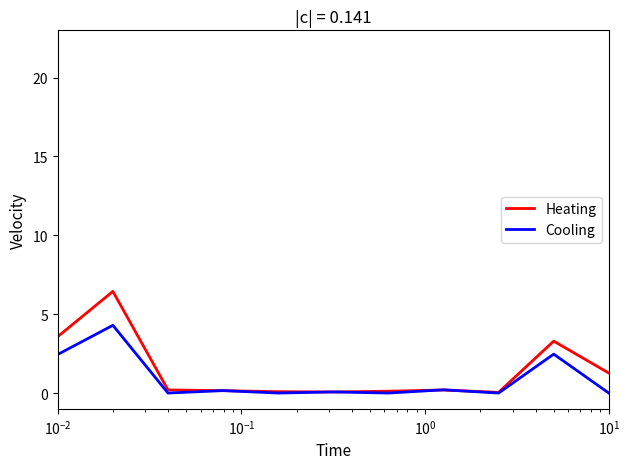

Rank the series by their maximum value, from highest to lowest.

Heating, Cooling